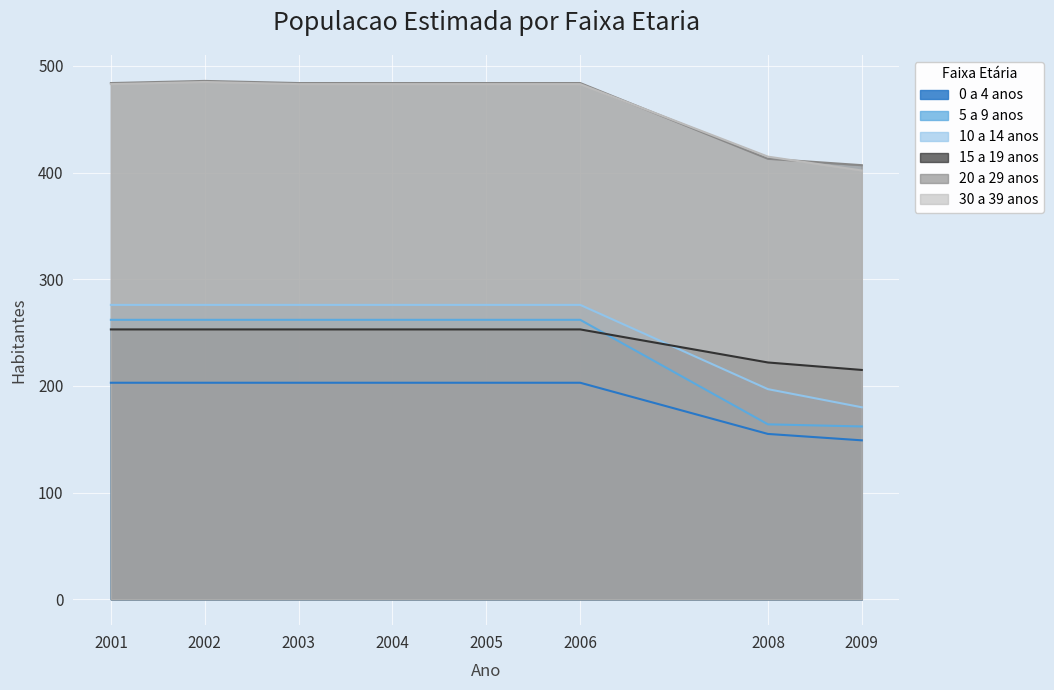

What is the sum of the 30 a 39 anos values at 2006 and 2008?

898